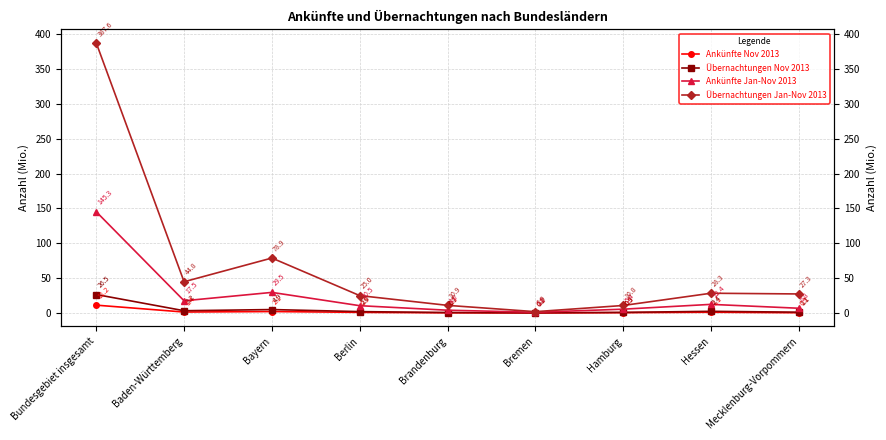

At which category does Ankünfte Jan-Nov 2013 reach its first local valley?

Baden-Württemberg